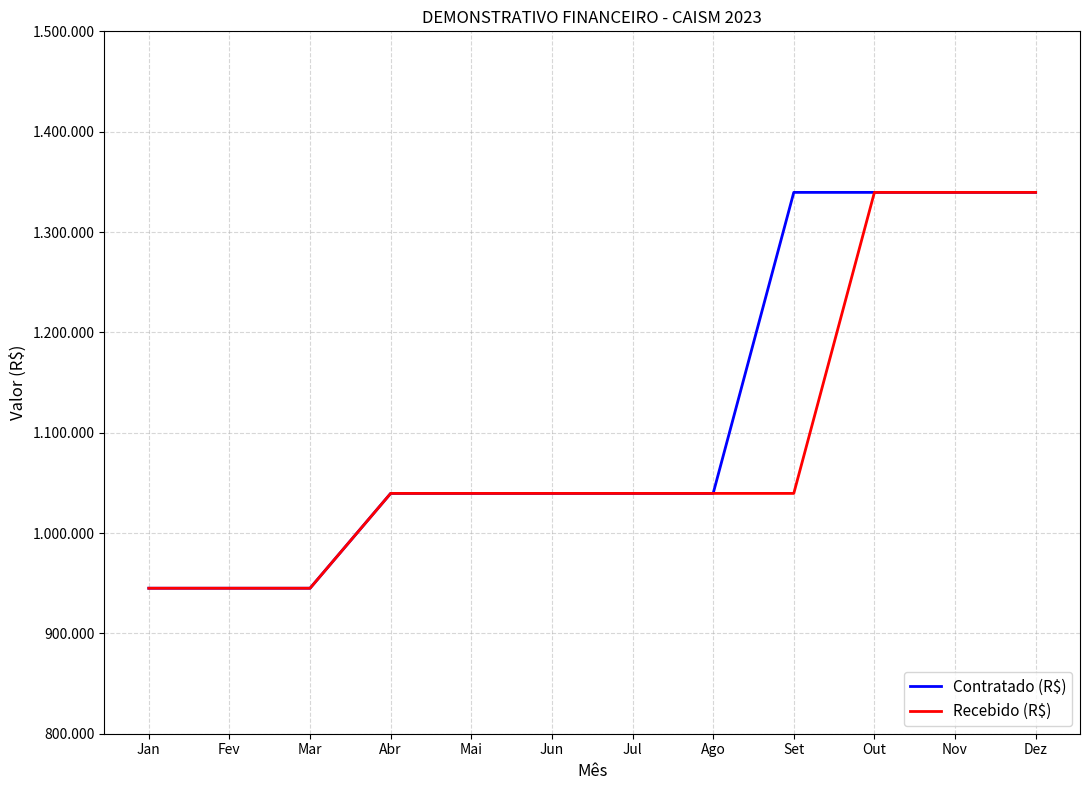

At which label does Contratado (R$) reach its minimum?

Jan